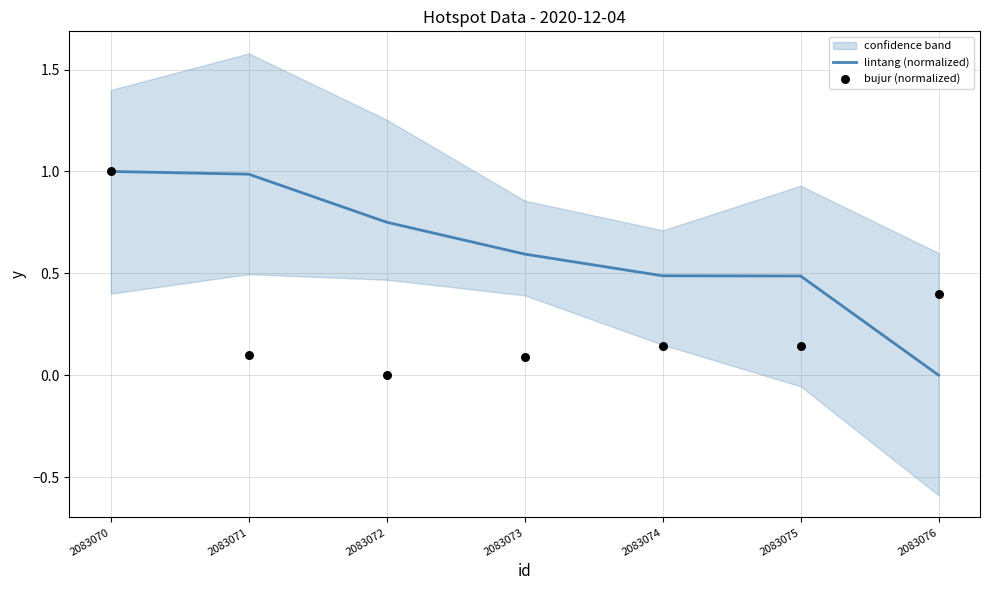

What is the total value across all series at 2083073?

0.7